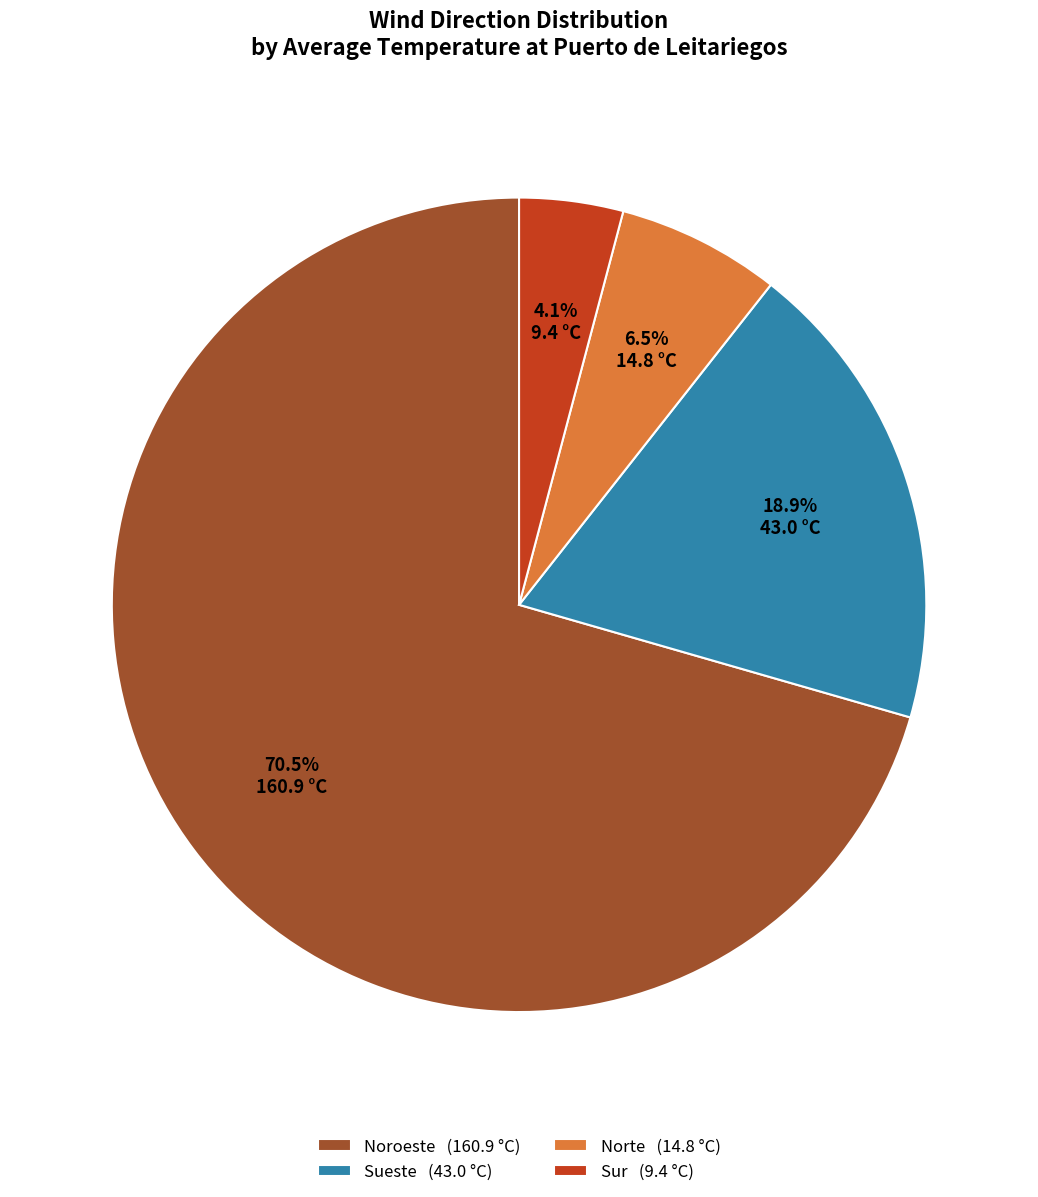

Which slice represents more than half of the pie?

Noroeste (160.9 °C)